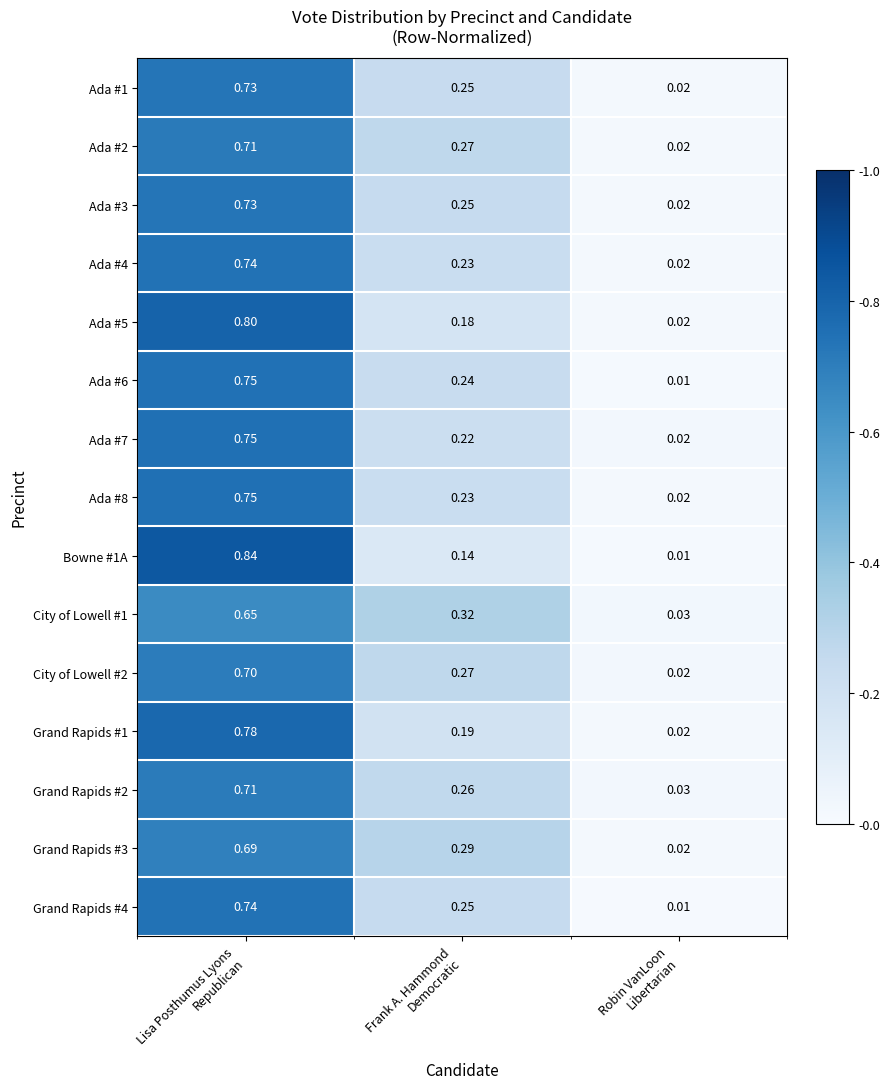

Count the number of data series in this chart.

15